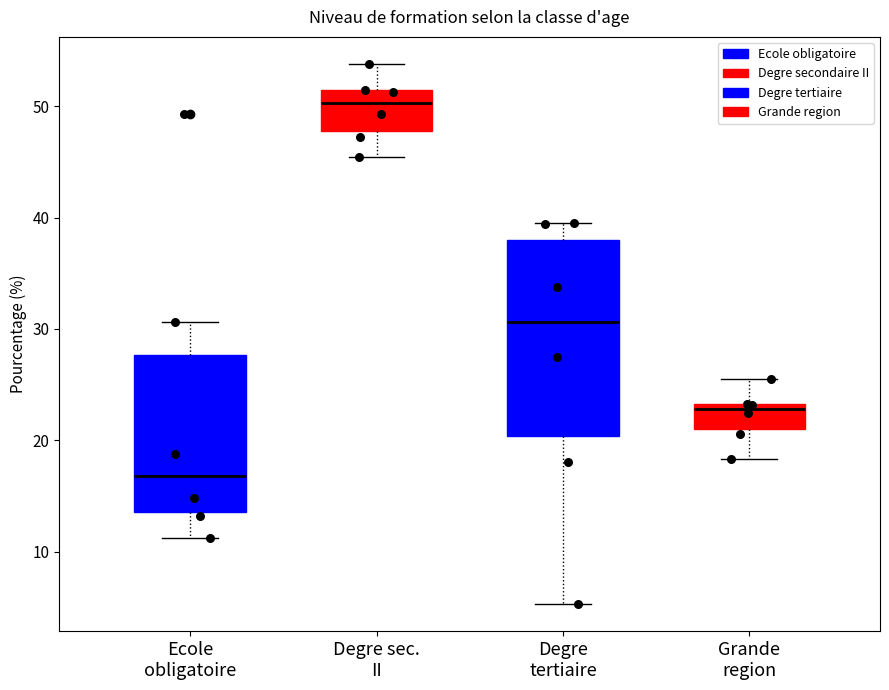

Which box's median line is the lowest?

Ecole obligatoire